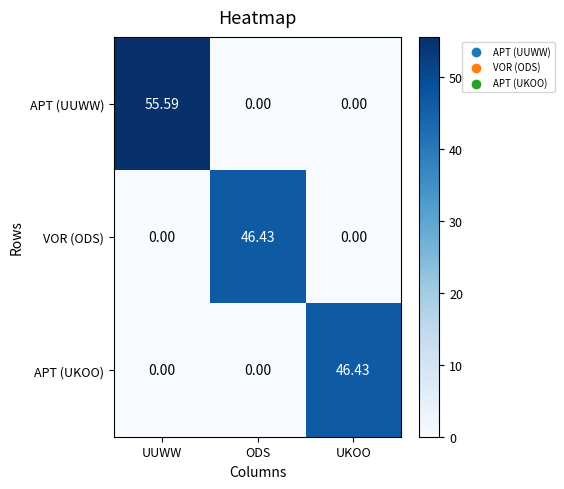

Which series has the largest total across all categories?

APT (UUWW)